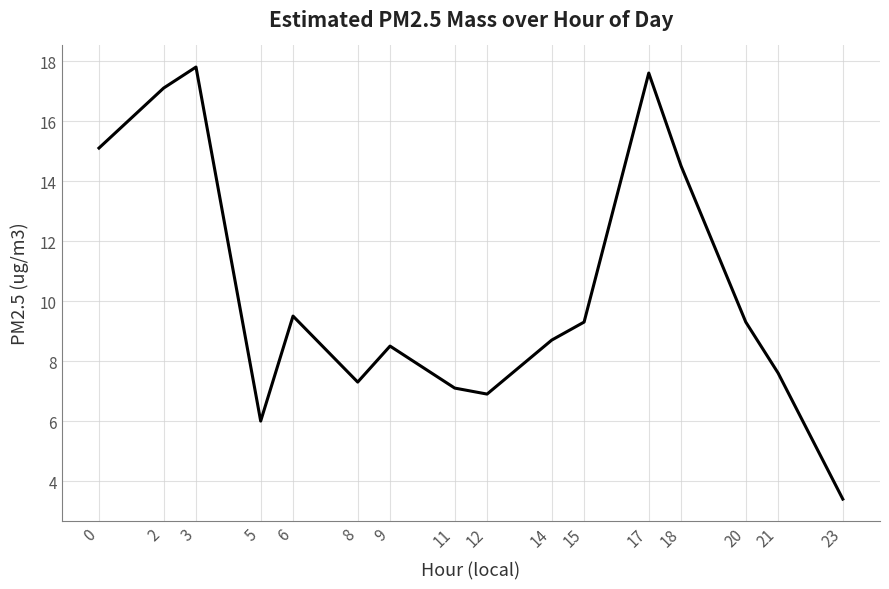

Count the number of values greater than 9.

8